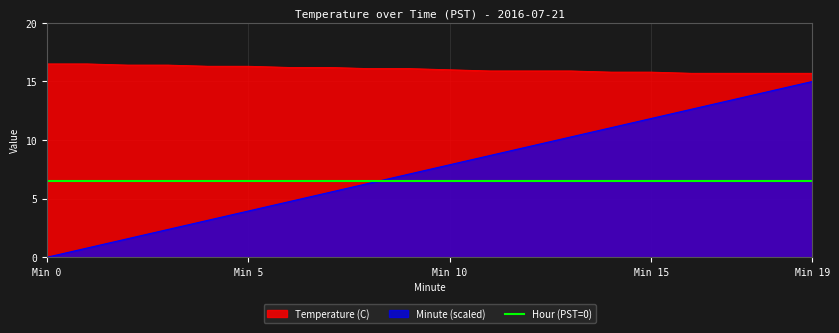

Does the chart display data point markers on the line(s)?

No